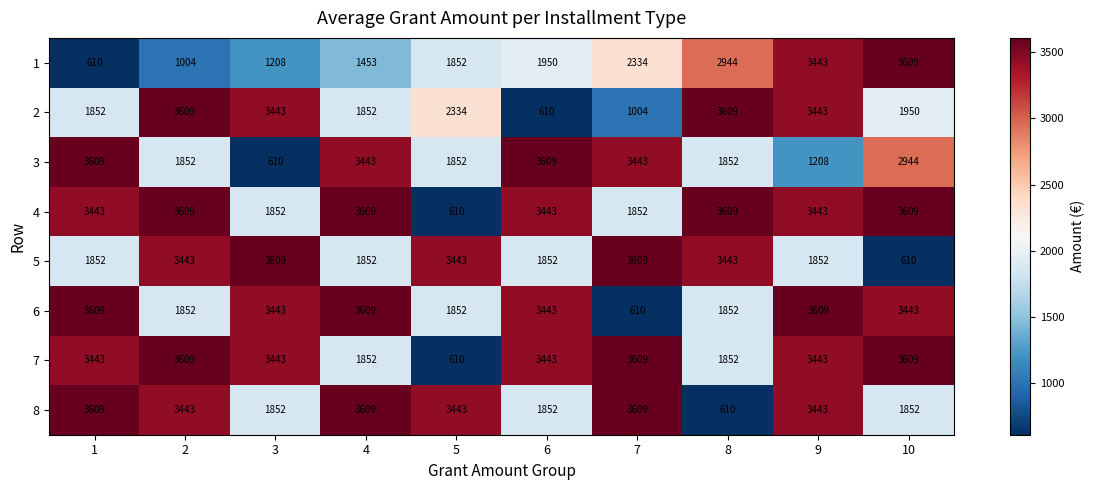

What is the difference between the highest and lowest values at 4?

2156